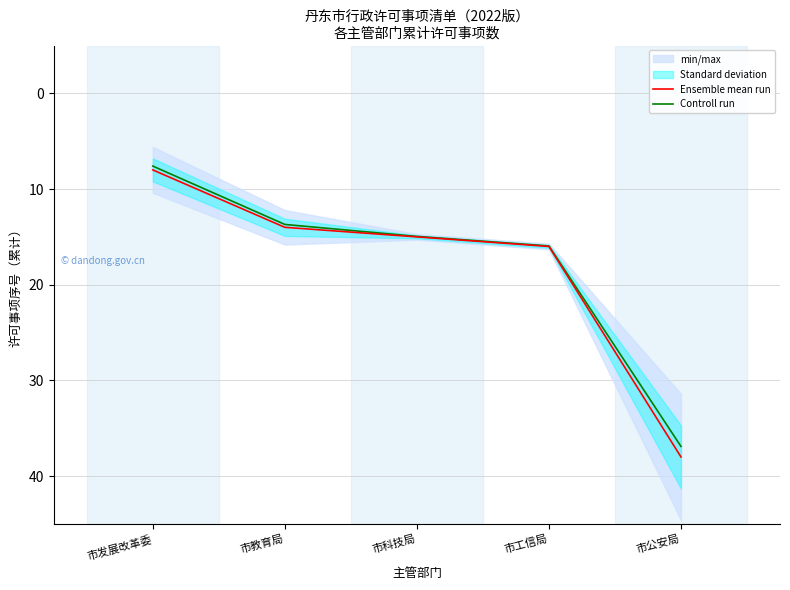

Rank the categories by Controll run value from lowest to highest.

市发展改革委, 市教育局, 市科技局, 市工信局, 市公安局